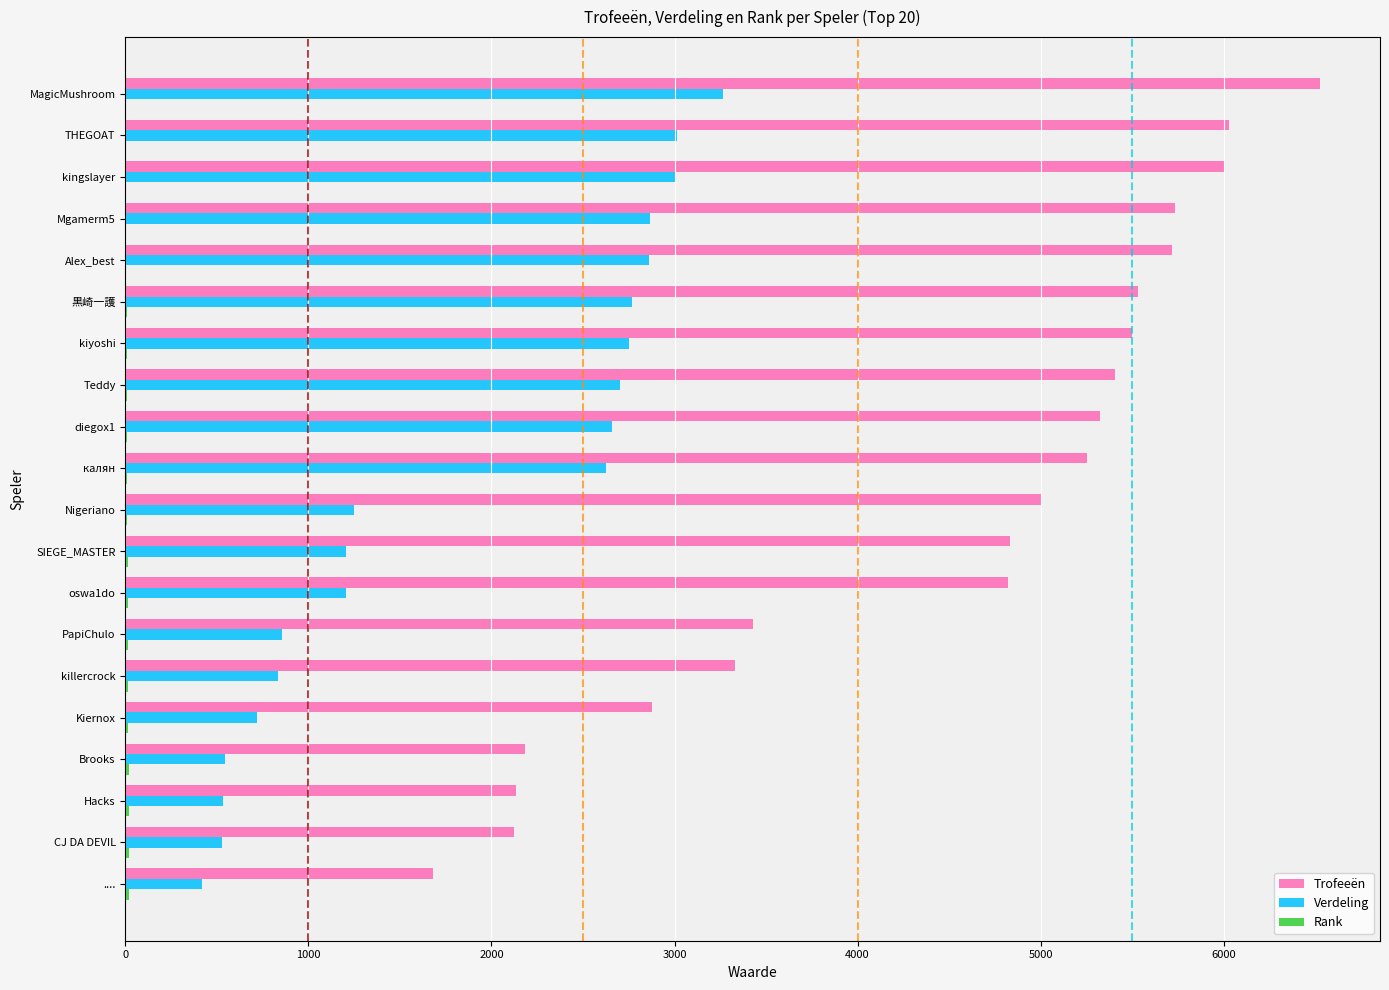

The value of Verdeling at SIEGE_MASTER is 342. True or false?

False